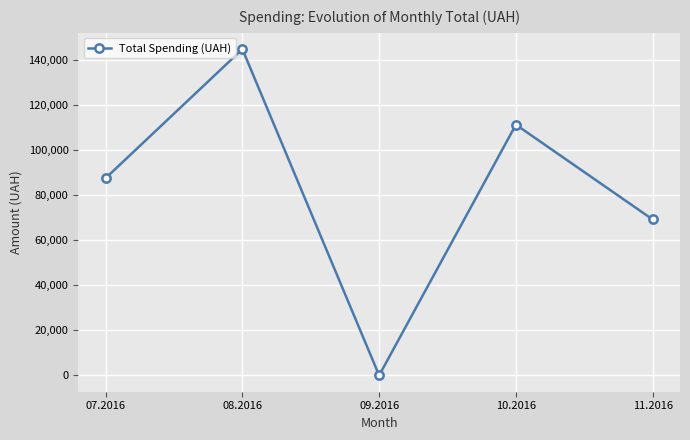

What is the ratio of the value at 10.2016 to the value at 08.2016?

0.8